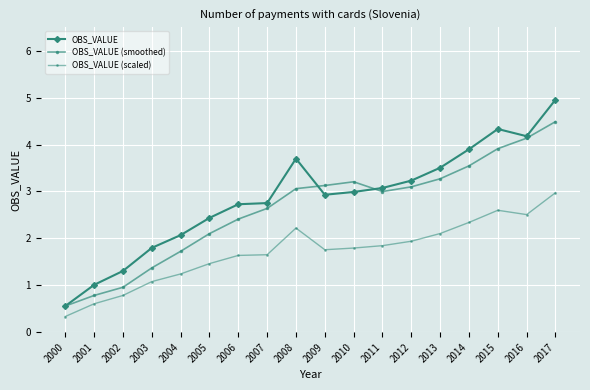

How many values in the OBS_VALUE (scaled) series are below 1?

3